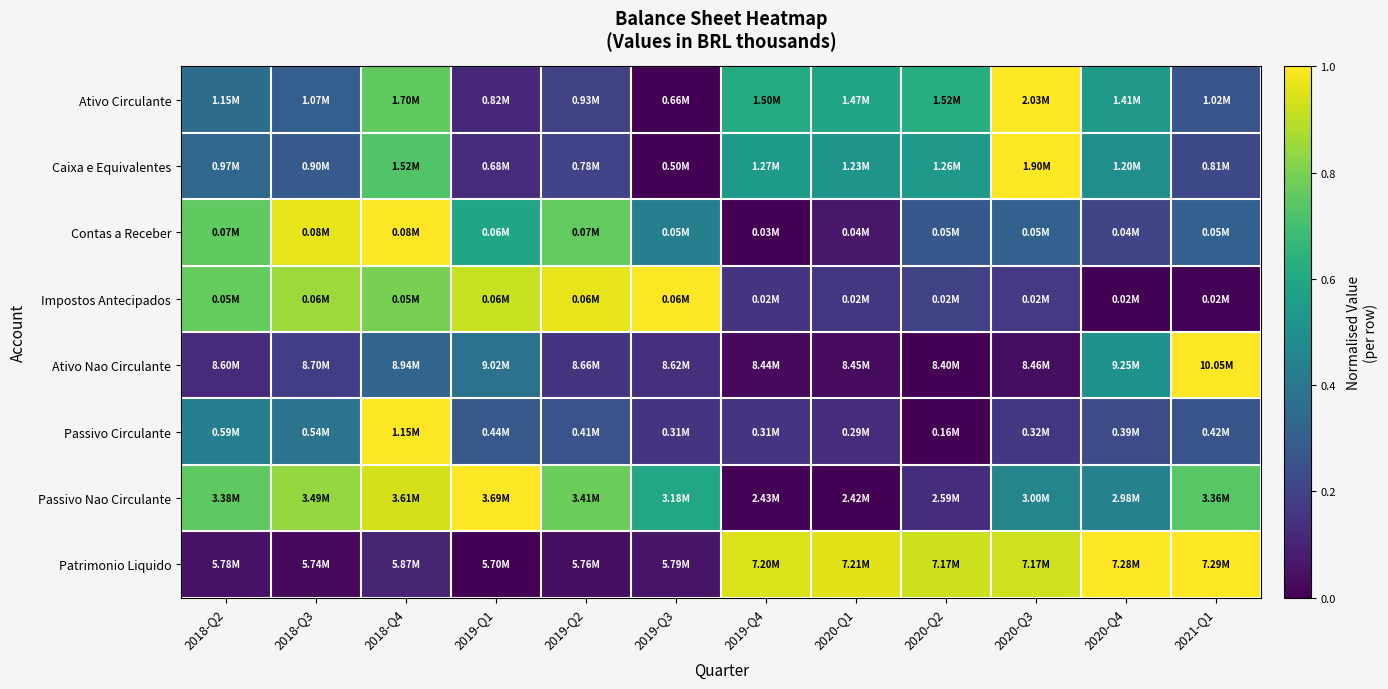

How many data points does each series have?

12